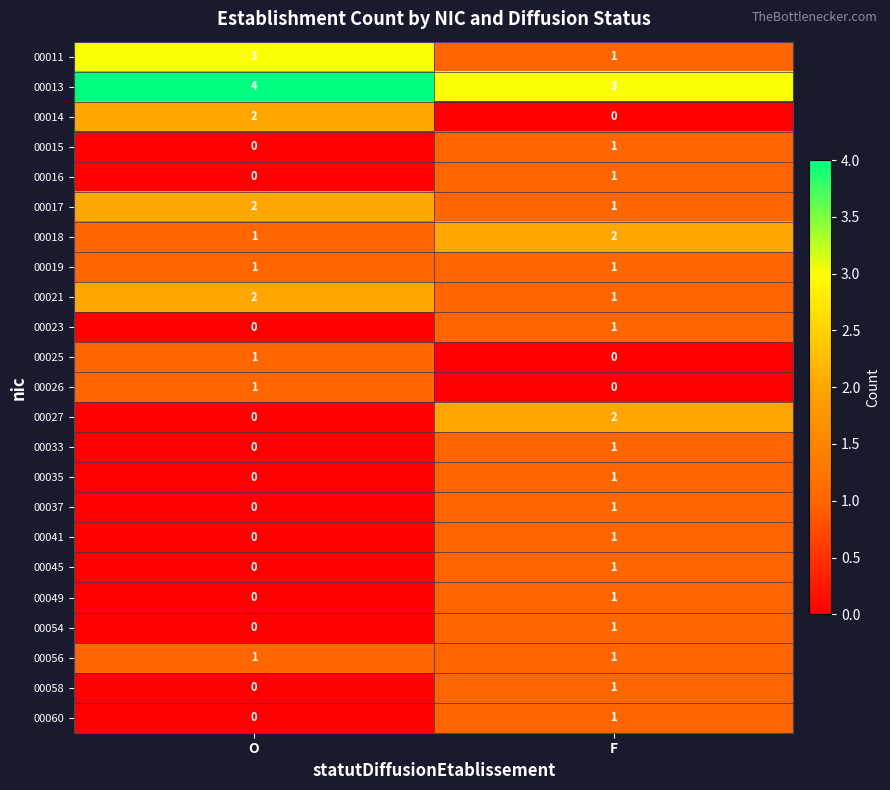

What is the maximum value shown in the chart?

4